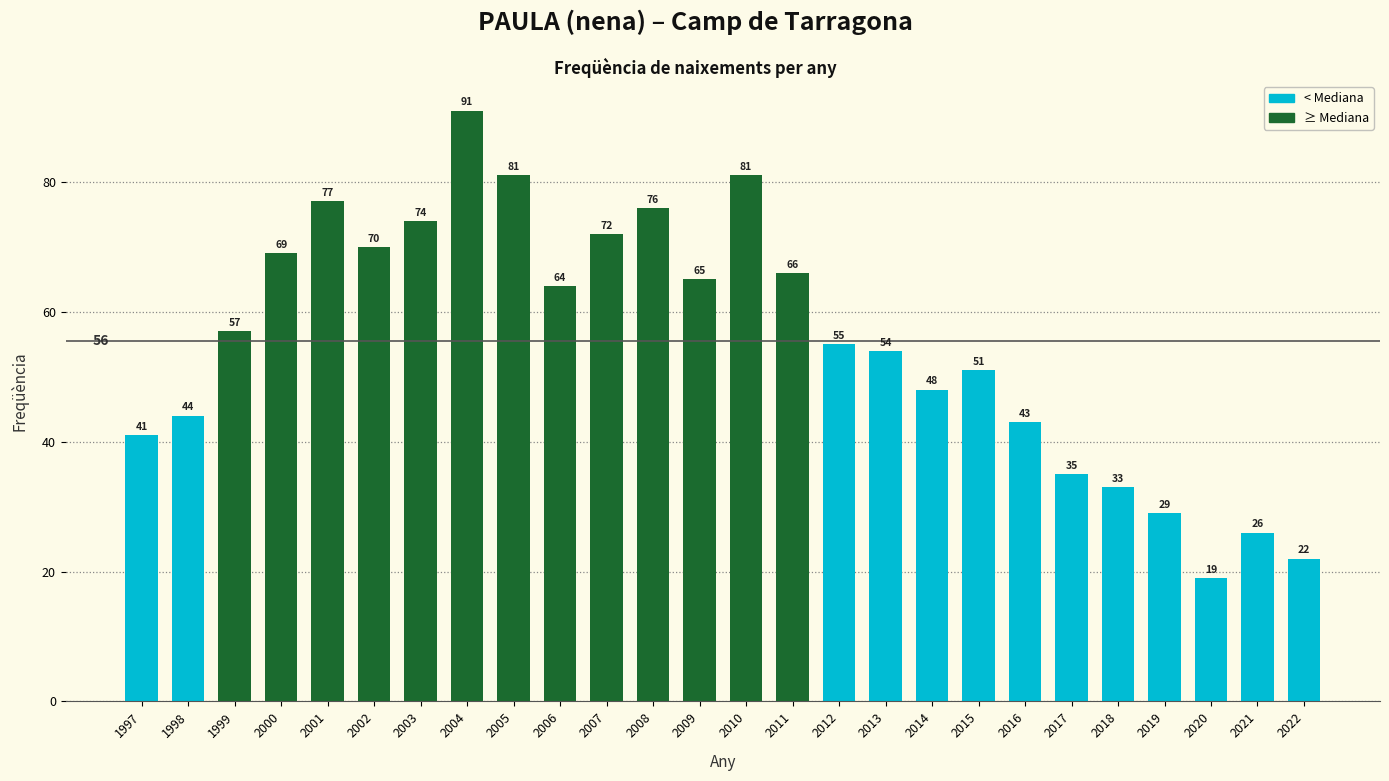

What is the value of the 15th bar from the left?

66